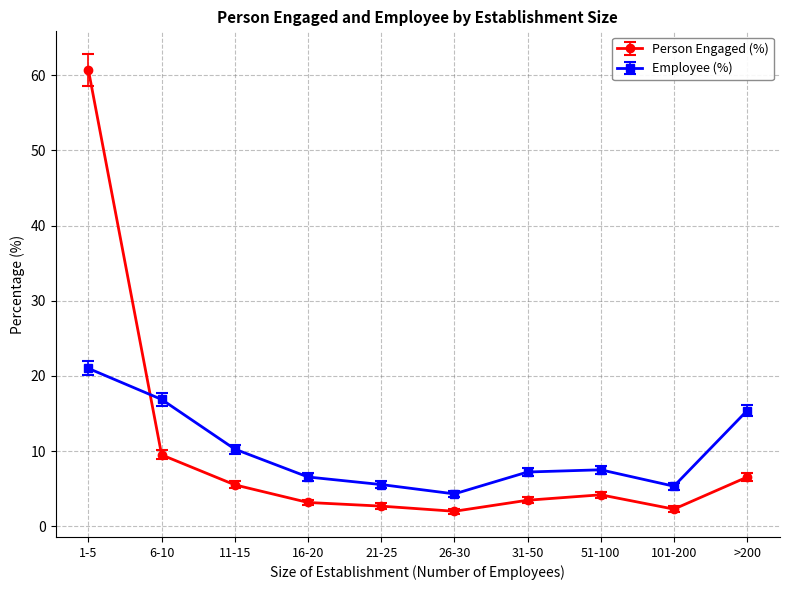

Which series has the largest range (max minus min)?

Person Engaged (%)